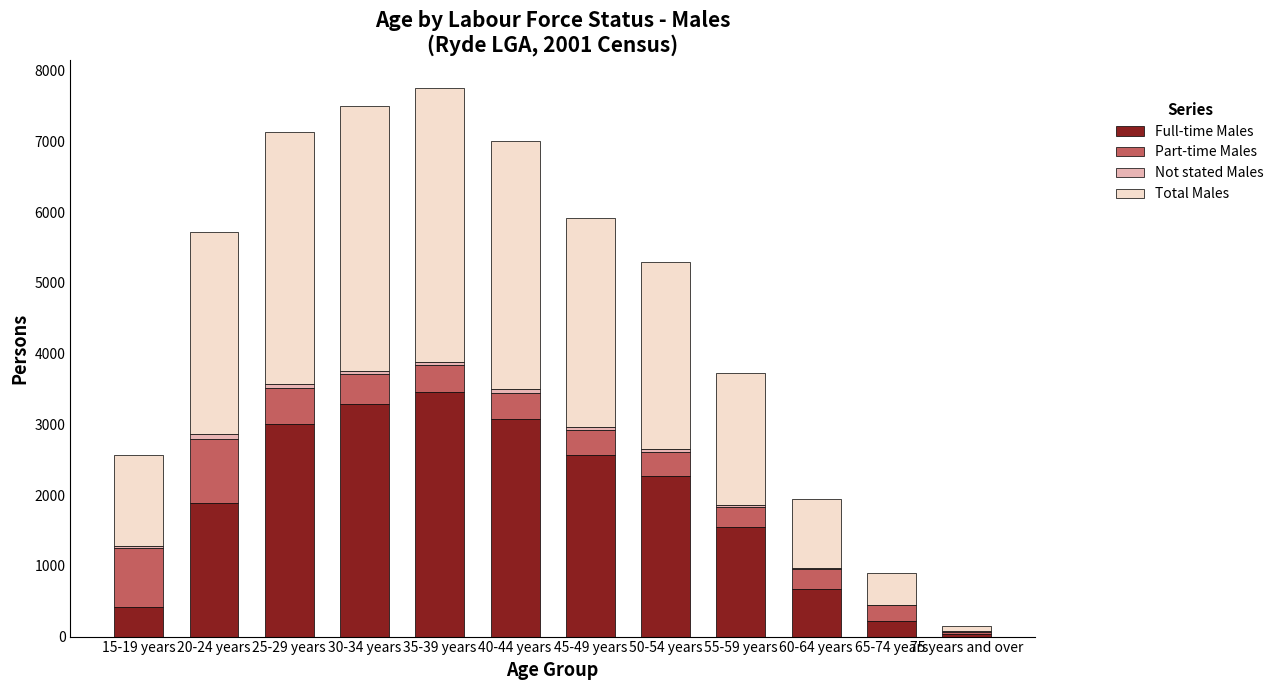

What is the highest value of the Full-time Males series?

3463